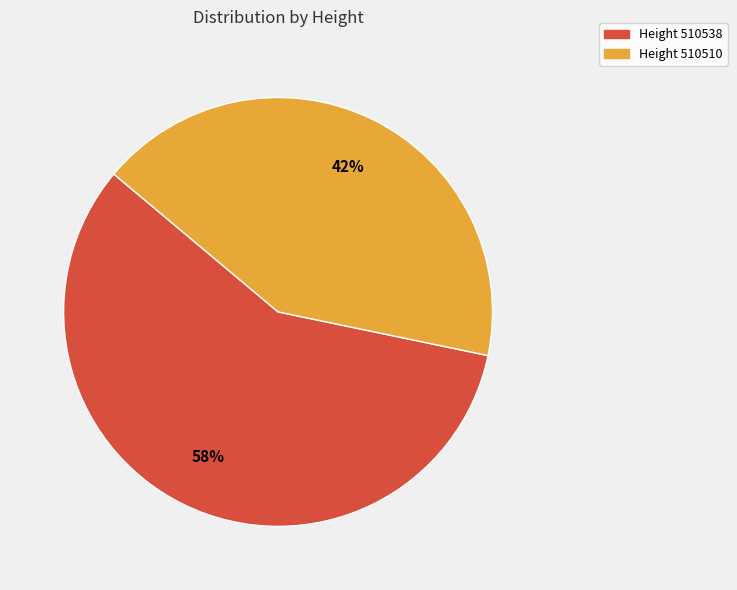

Is there a majority slice in this chart?

Yes